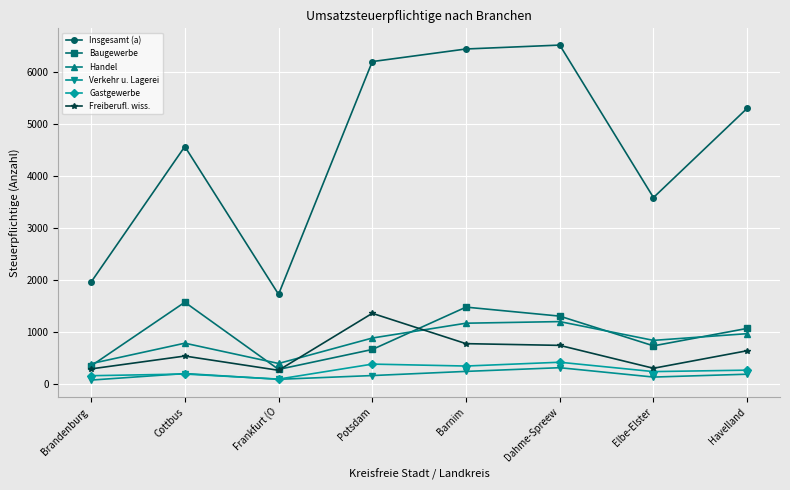

Is the value of Insgesamt (a) at Potsdam greater than the value of Verkehr u. Lagerei at Potsdam?

Yes